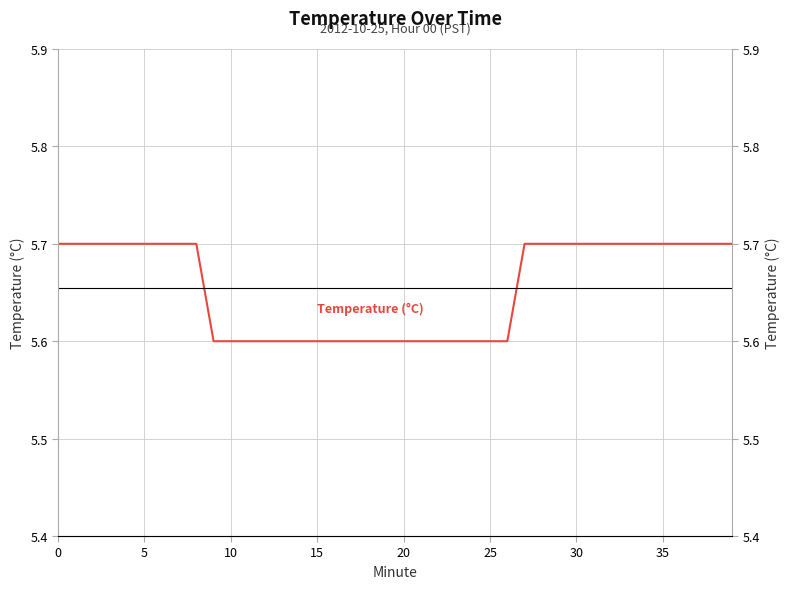

How many data points does each series have?

40